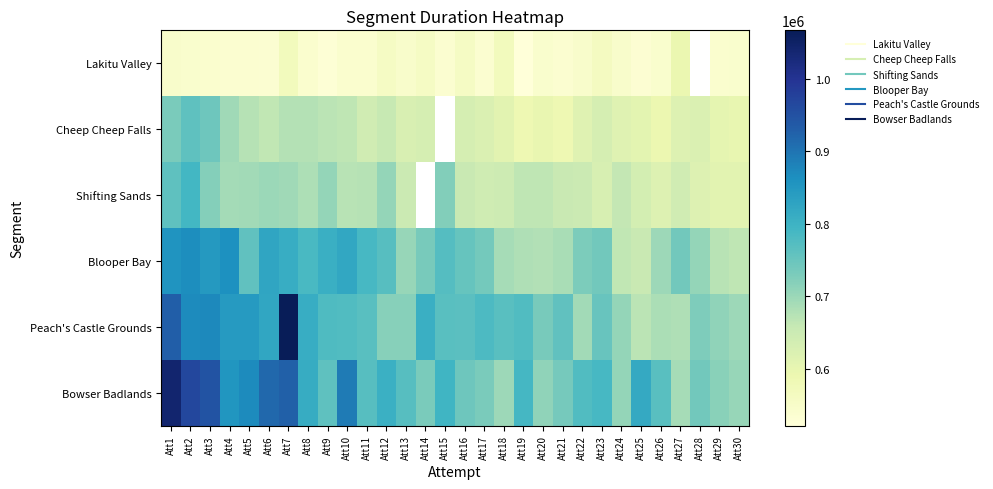

Is it true that Blooper Bay equals 144994.4 at Att24?

False